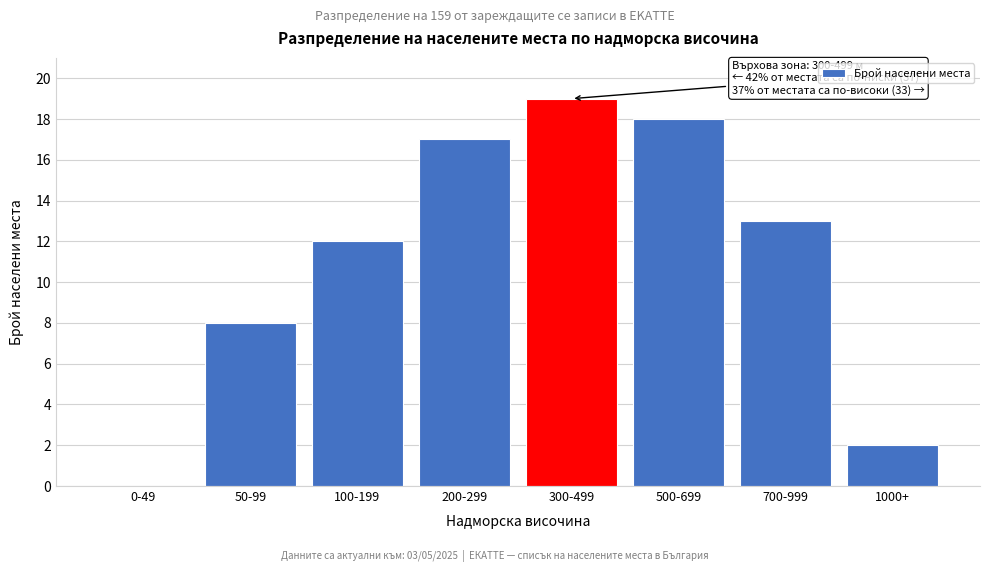

Reading left to right, list all the values displayed in this chart.

0-49=0	50-99=8	100-199=12	200-299=17	300-499=19	500-699=18	700-999=13	1000+=2